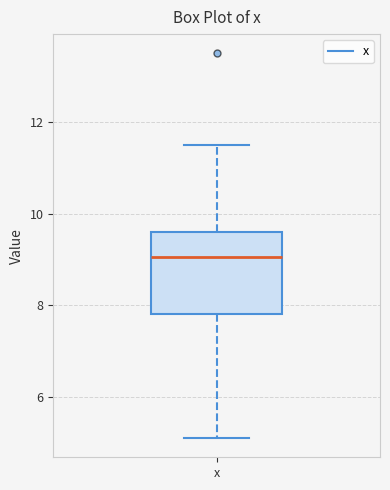

Read this box plot against the y-axis: the position of the median line, the range covered by the box, and the ends of both whiskers. The values are not printed on the chart, so give them approximately, as read against the axis.

median 9.0, box 7.8 to 9.6, whiskers 5.2 to 11.6